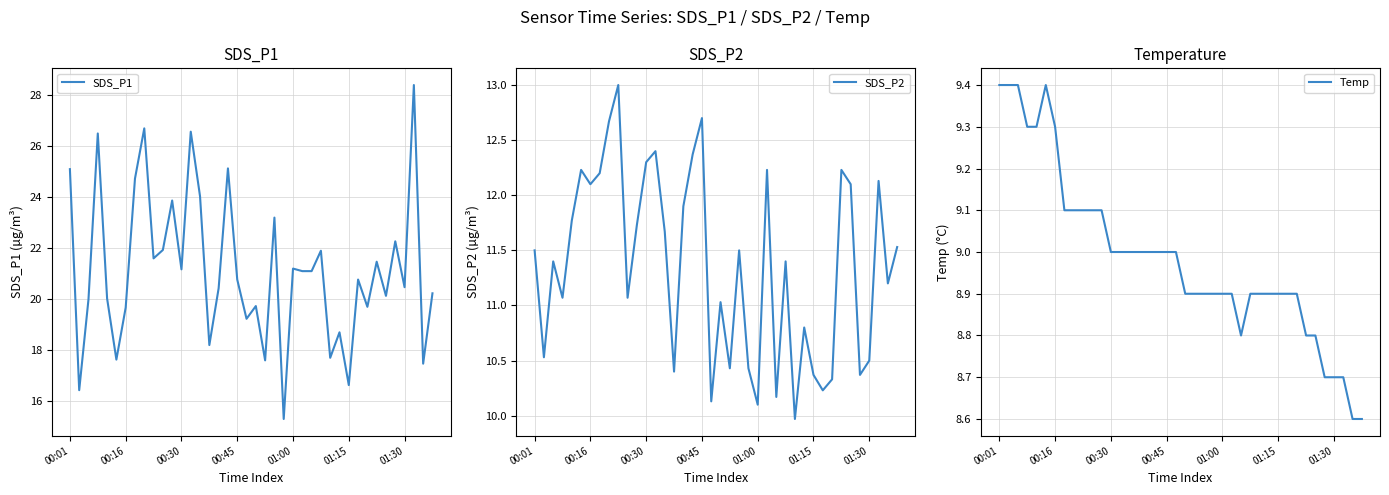

True or false: SDS_P2 and Temp intersect in this chart.

False